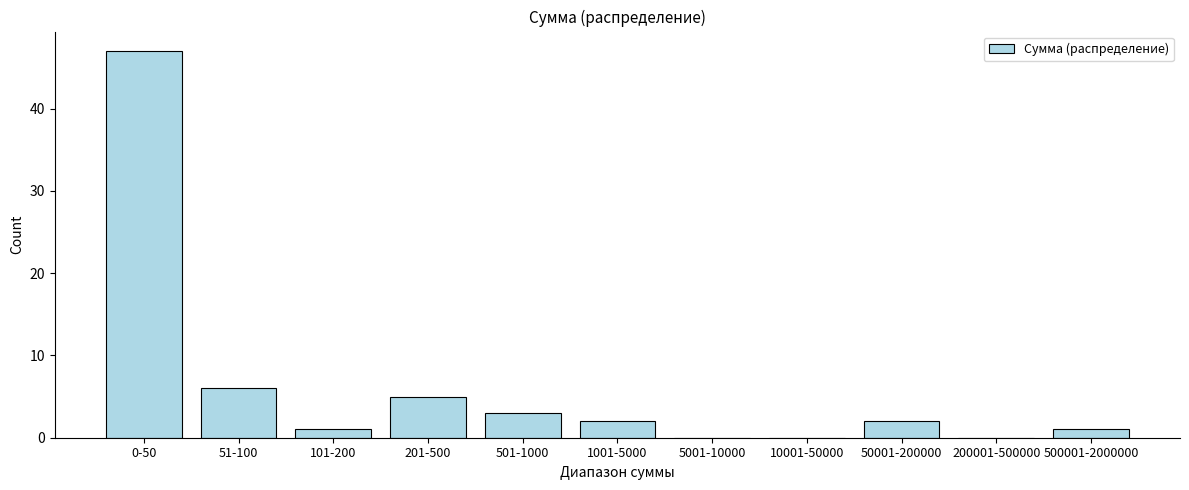

Reading left to right, what are all the values shown in this chart?

0-50=47	51-100=6	101-200=1	201-500=5	501-1000=3	1001-5000=2	5001-10000=0	10001-50000=0	50001-200000=2	200001-500000=0	500001-2000000=1